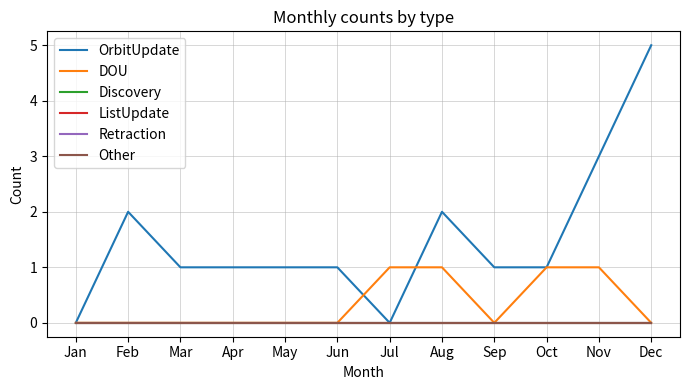

Is this an area chart (filled region under the line)?

No